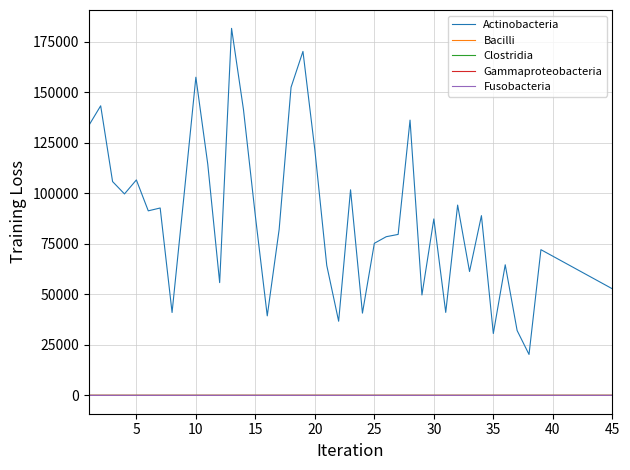

Which series has the largest range (max minus min)?

Actinobacteria